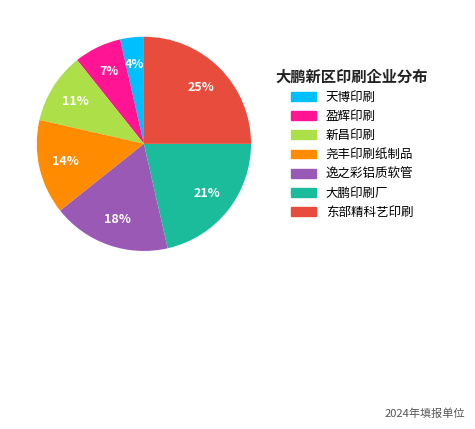

To the nearest percent, what is the difference between the largest and smallest slice percentages?

21%